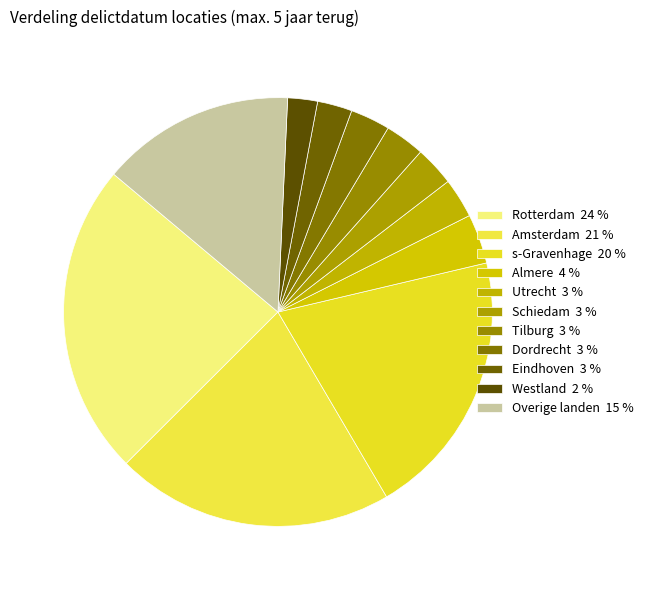

Count the number of slices in the pie.

11